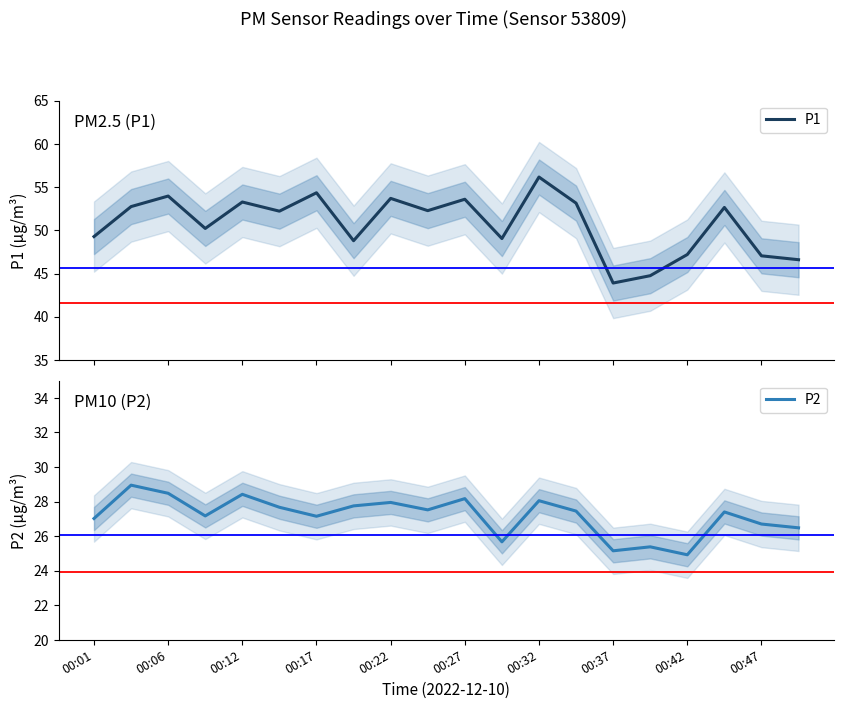

List the series in order of their overall mean, highest first.

P1, P2